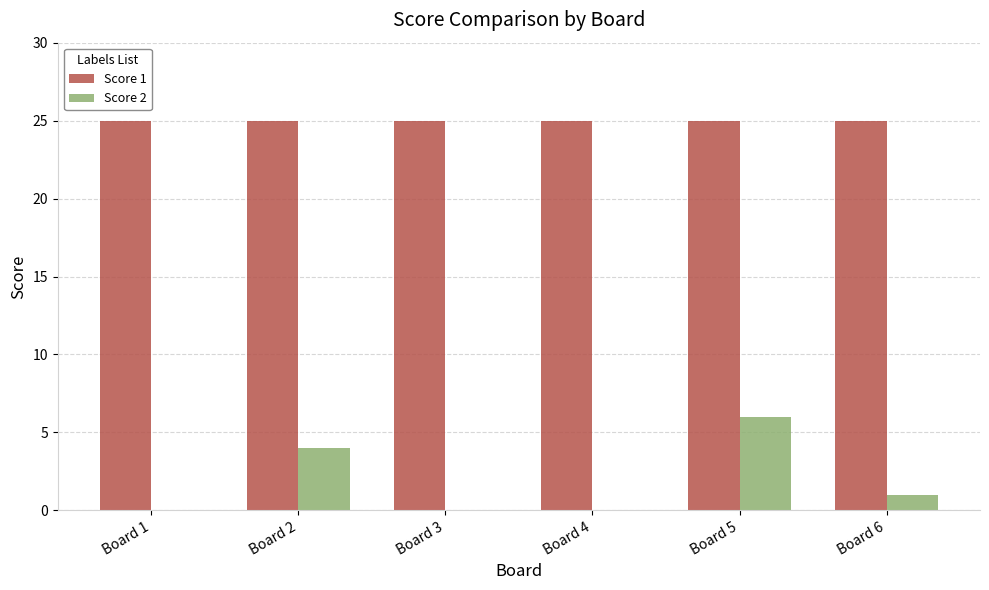

The value of Score 1 at Board 2 is 11. True or false?

False